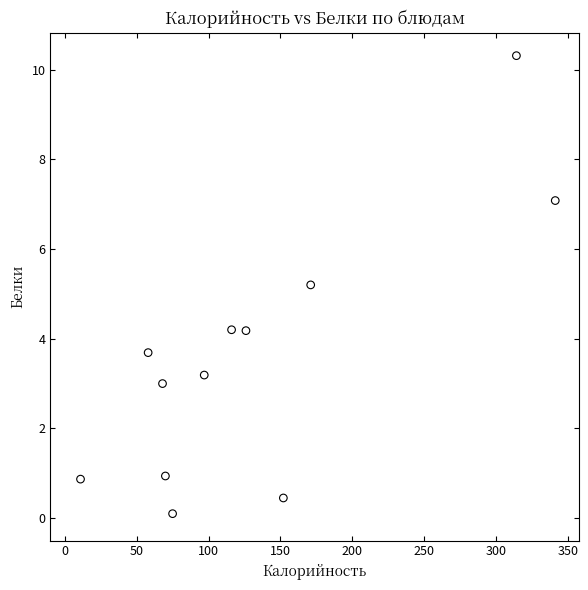

What is the average Y value?

3.6